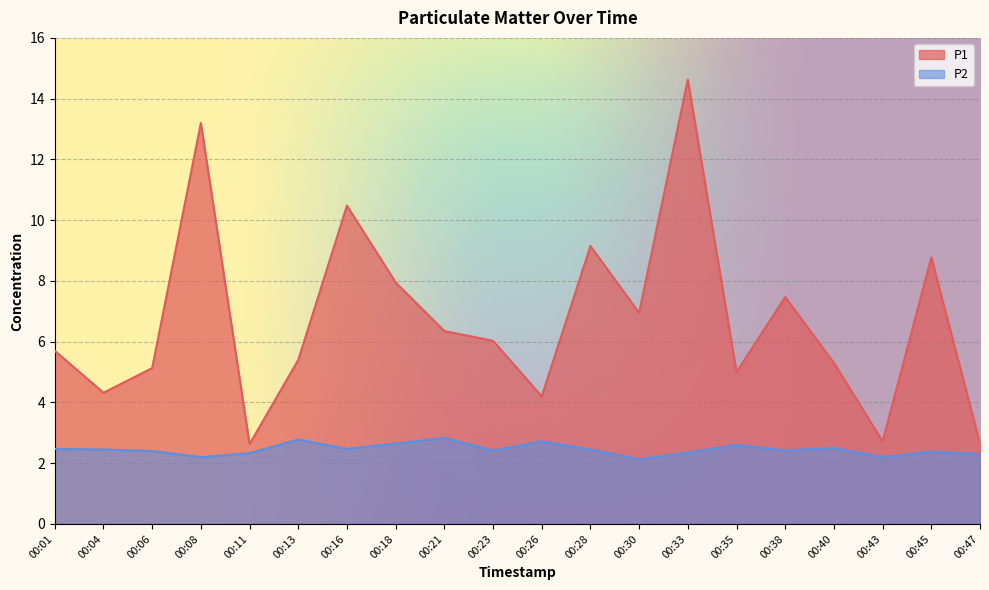

How many distinct data groups are displayed?

2